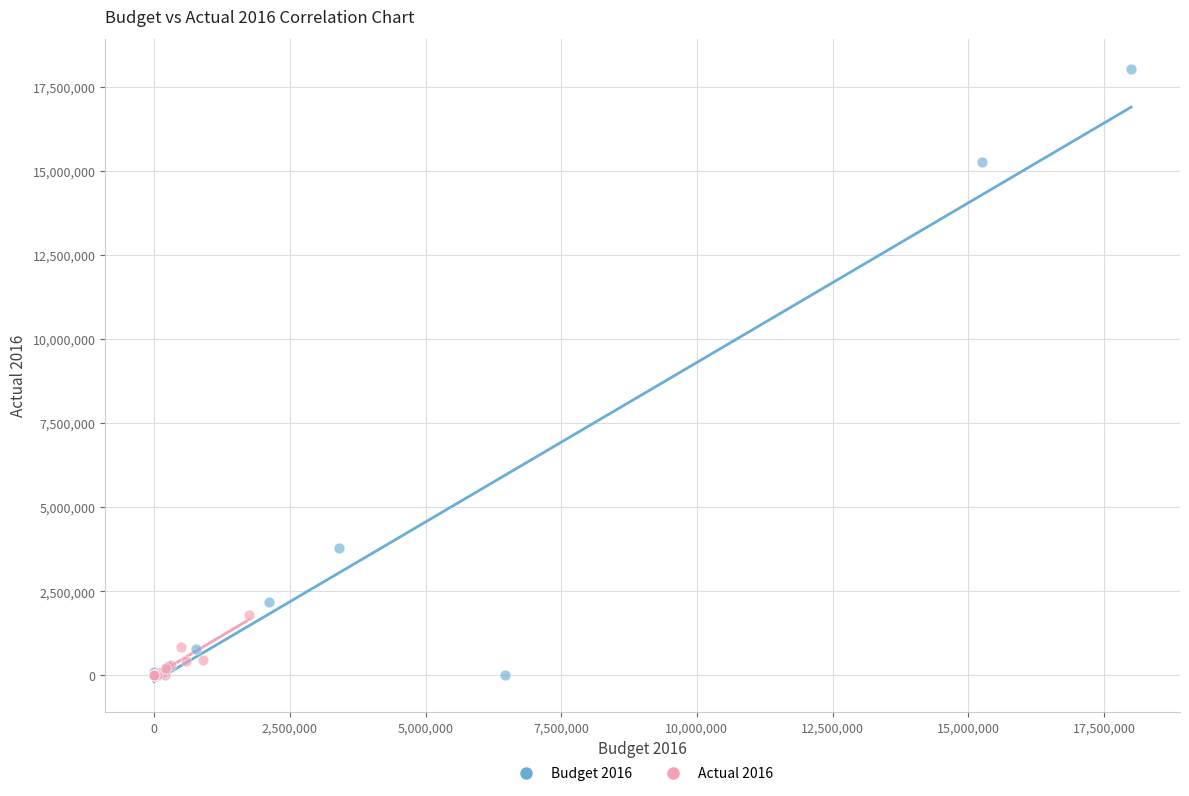

Which series contains the highest Y value?

Budget 2016